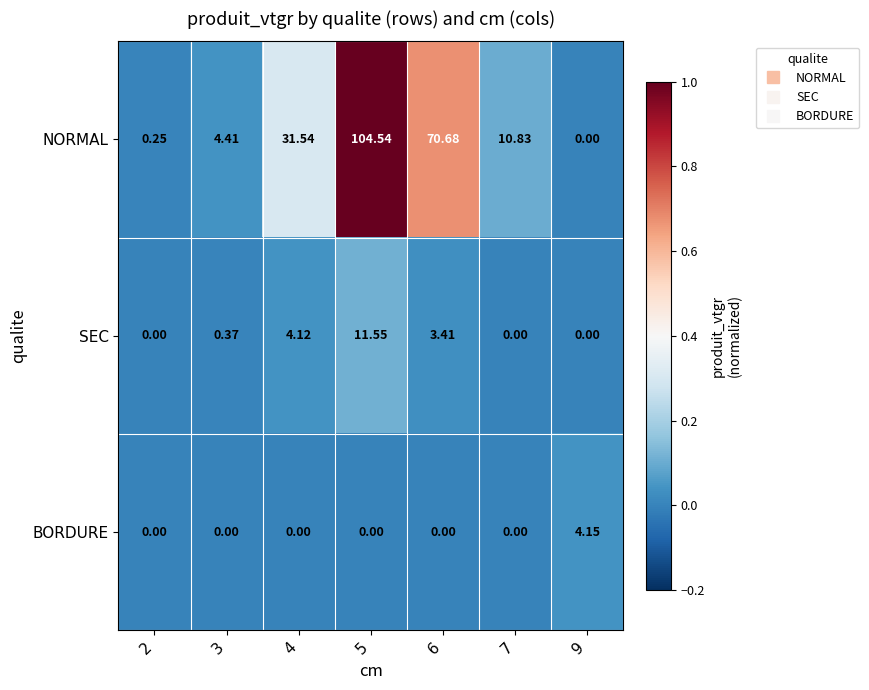

How many distinct data groups are displayed?

3